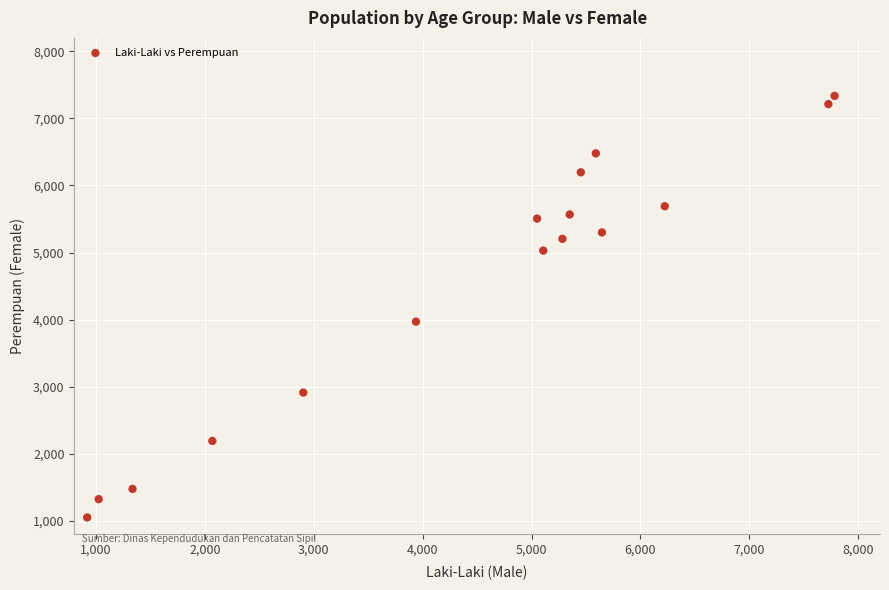

What Y value in the scatter plot is closest to 4194?

3971